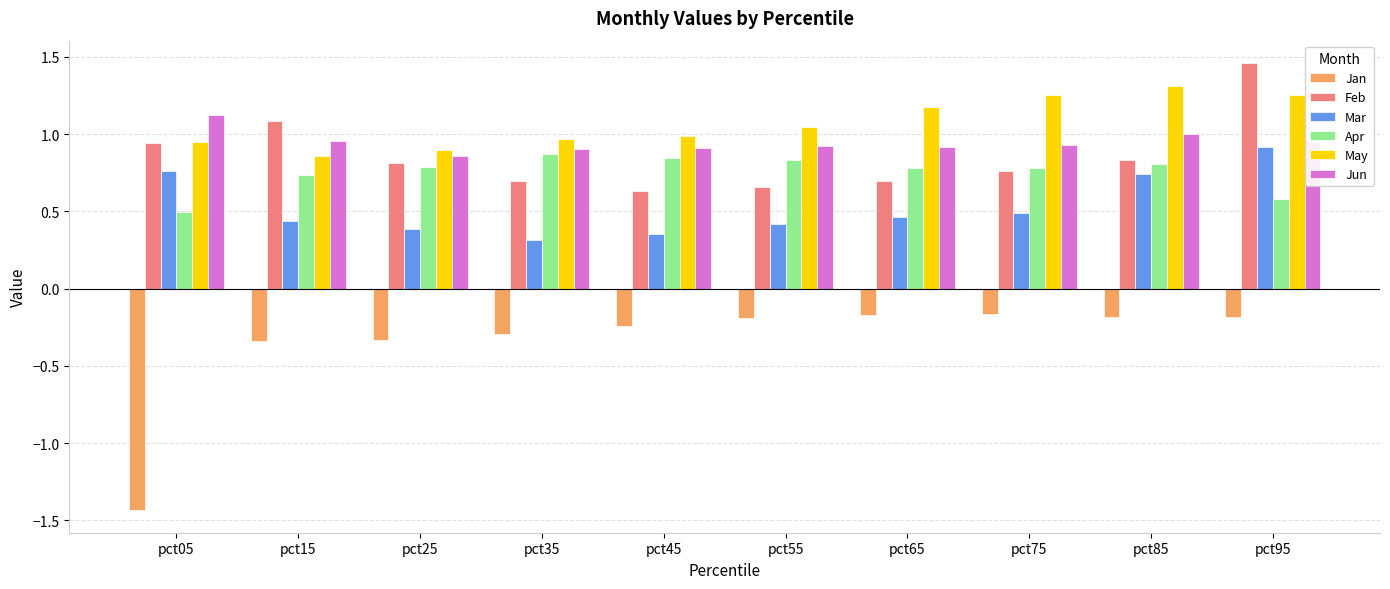

What is the sum of all Apr values?

7.5